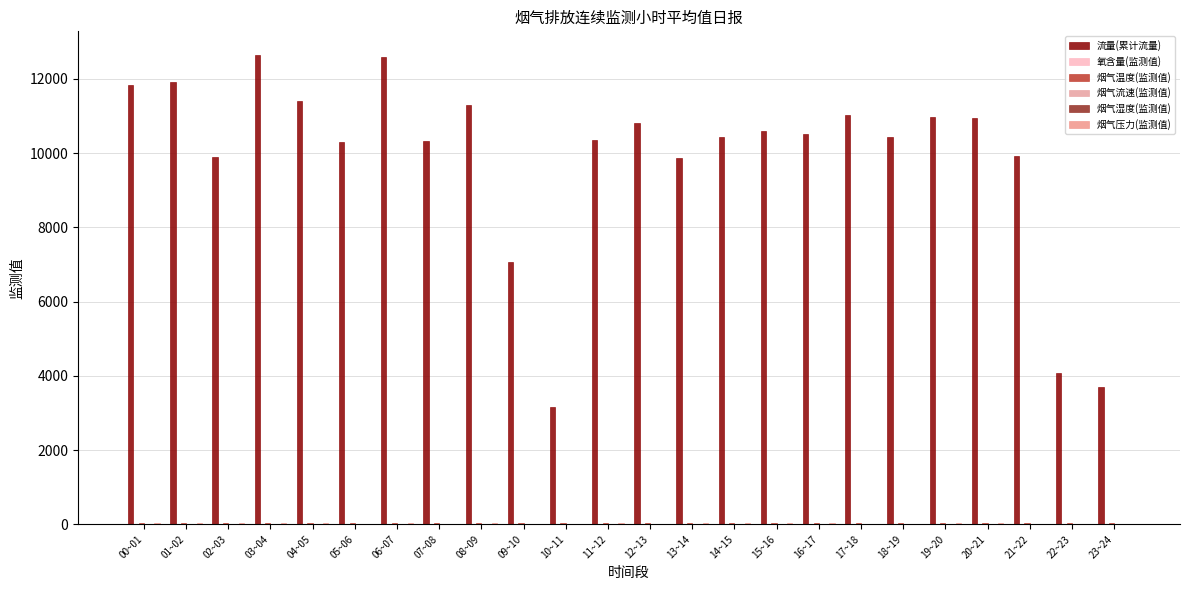

What is the sum of the 流量(累计流量) values at 10~11 and 07~08?

13473.6